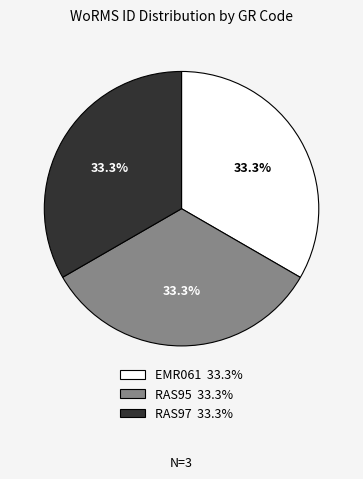

Approximately how many times larger is the value at RAS97 33.3% compared to RAS95 33.3%?

1.0